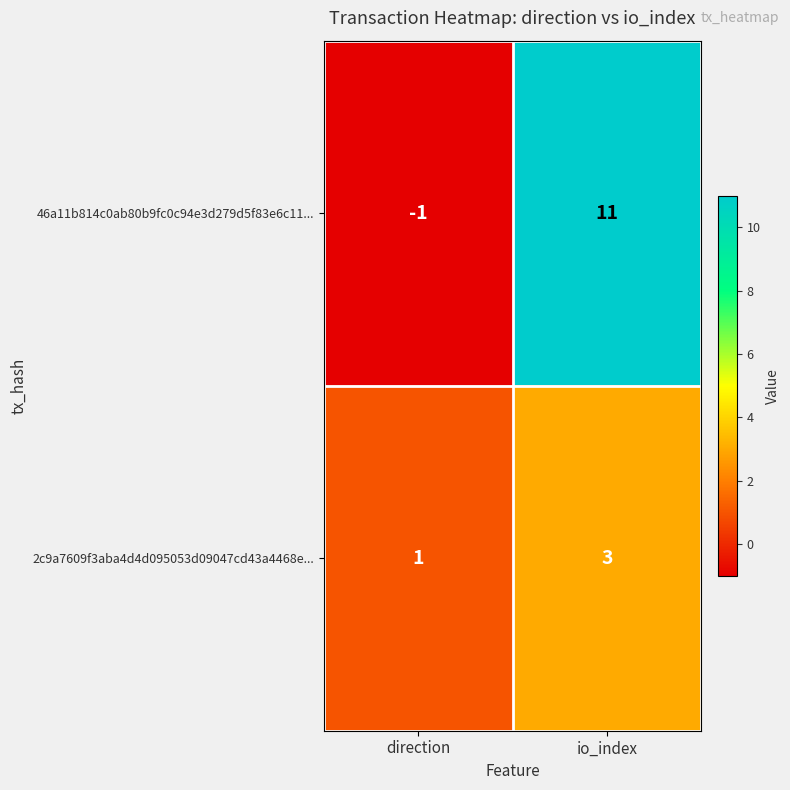

Which label corresponds to the smallest value in the chart?

direction